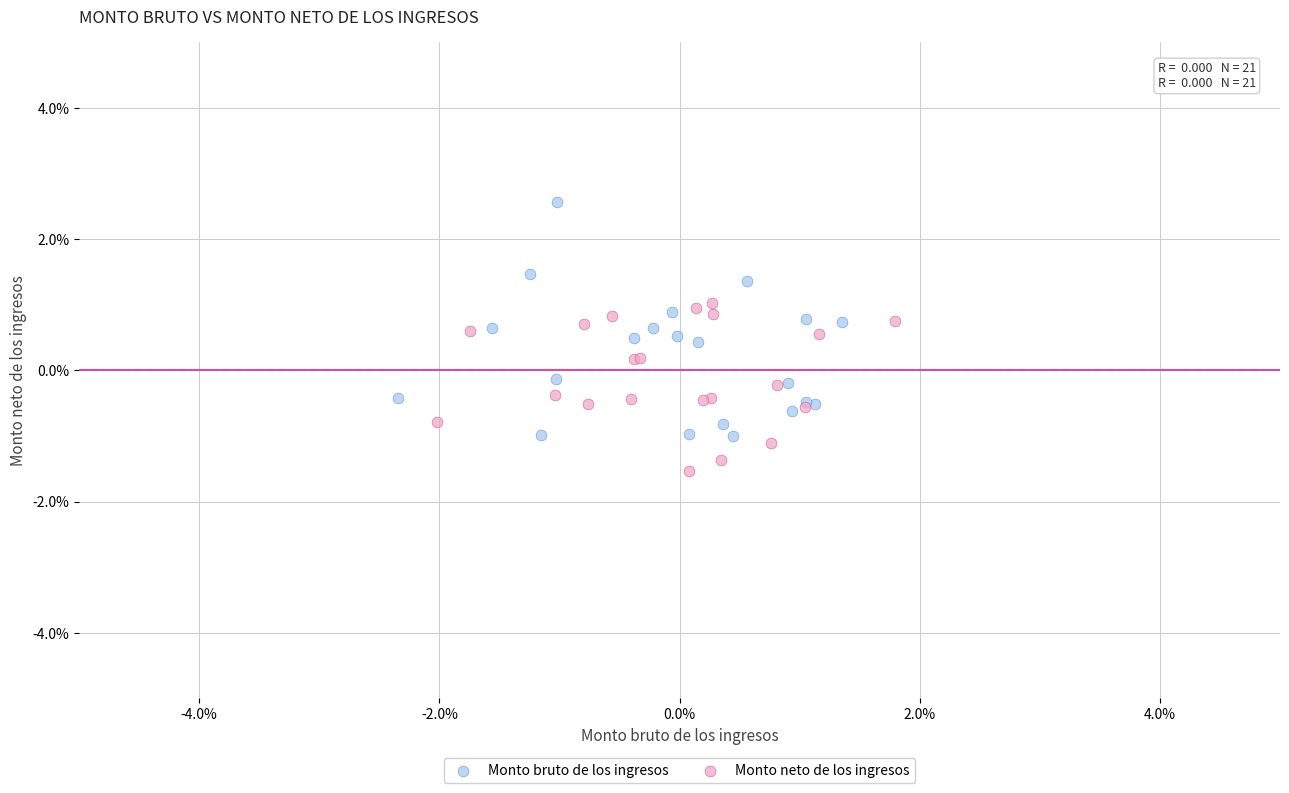

Which series reaches the minimum Y coordinate?

Monto neto de los ingresos